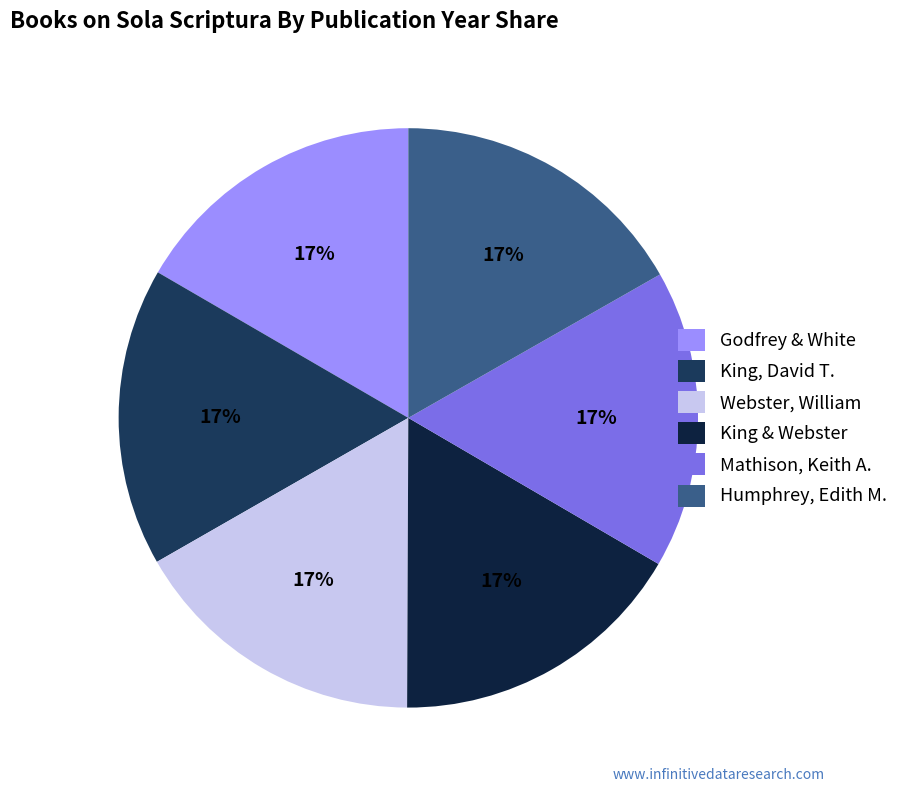

Which category has the smallest portion of the pie?

Godfrey & White